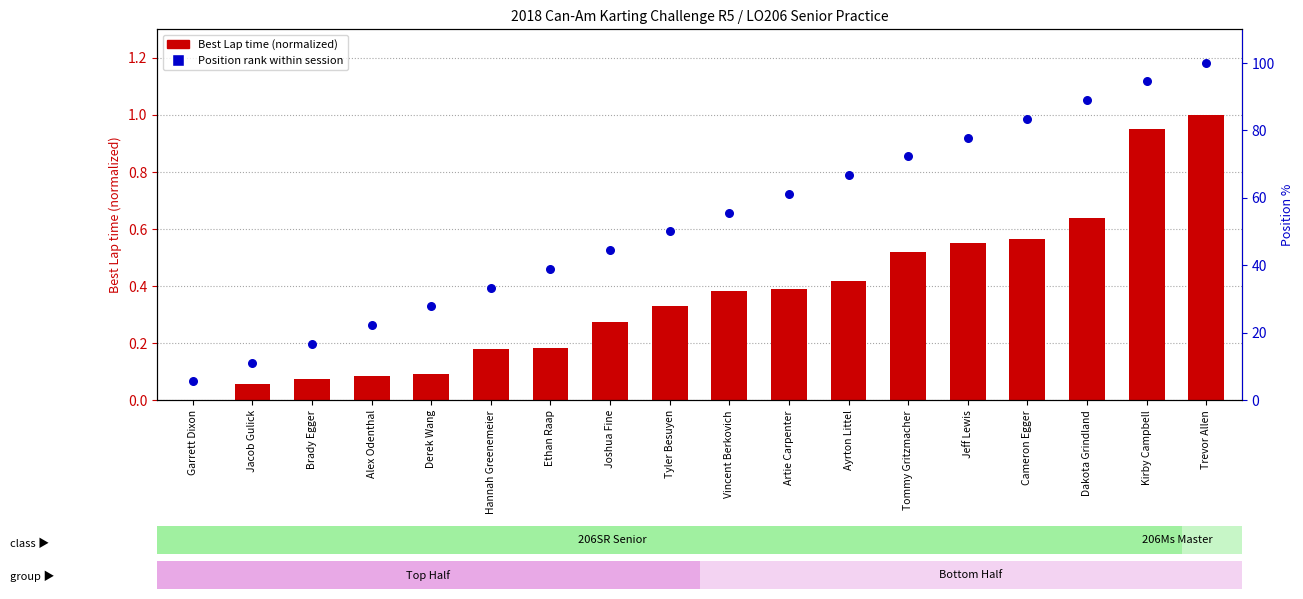

Which series contains the highest Y value?

Position rank within session